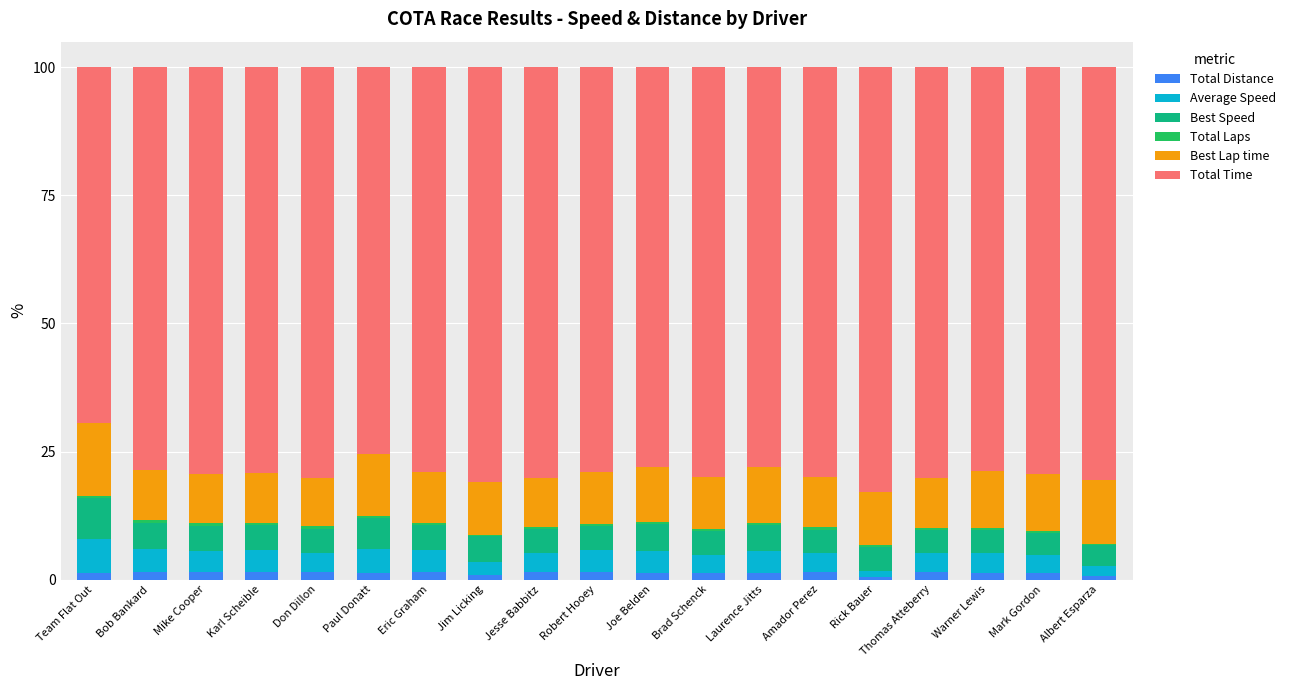

What is the sum of all Total Distance values?

24.4